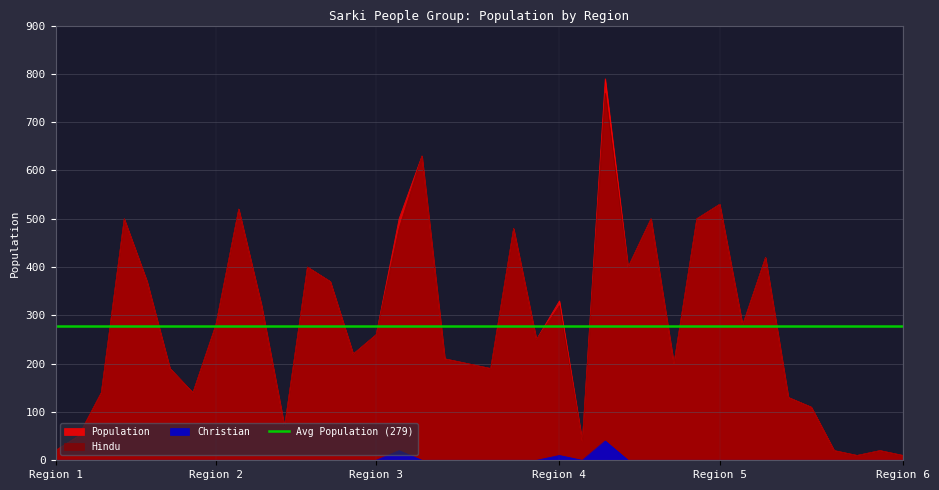

True or false: Hindu and Population intersect in this chart.

False